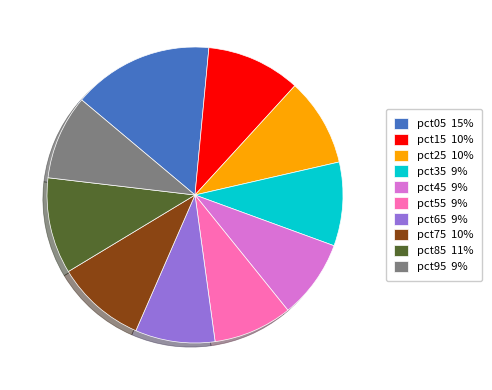

Is it true that pct35 is 1% of the pie?

False